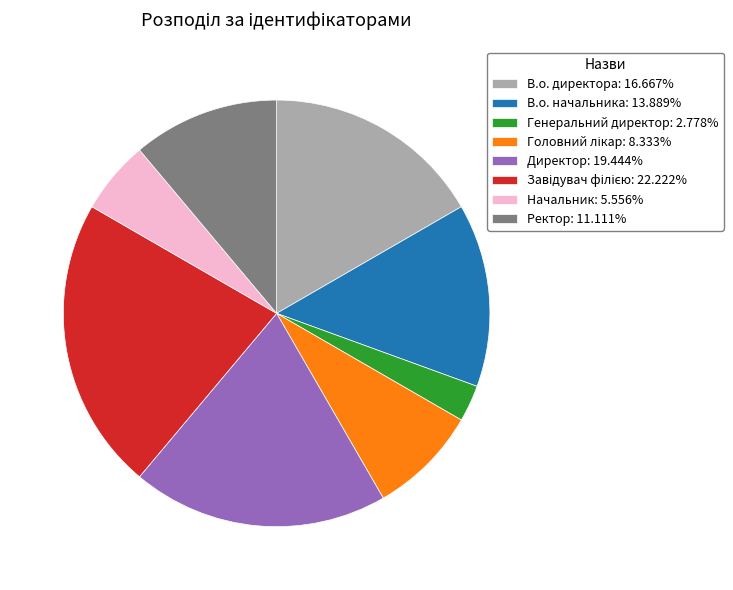

Is the sum of Директор: 19.444% and Начальник: 5.556% greater than half?

No